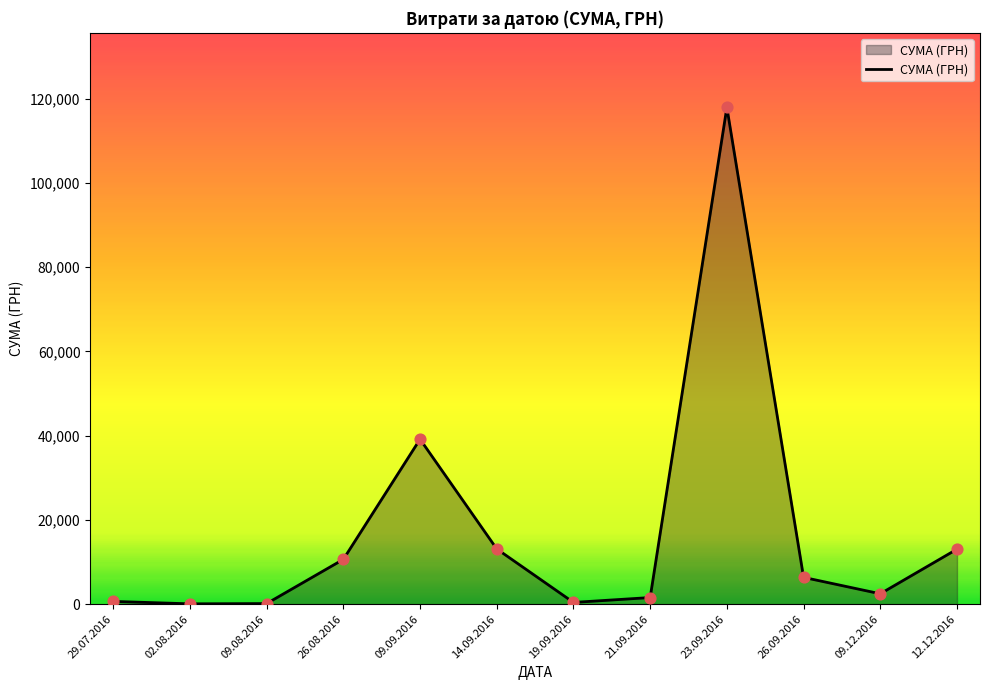

What is the ratio of the value at 02.08.2016 to the value at 09.08.2016?

0.5